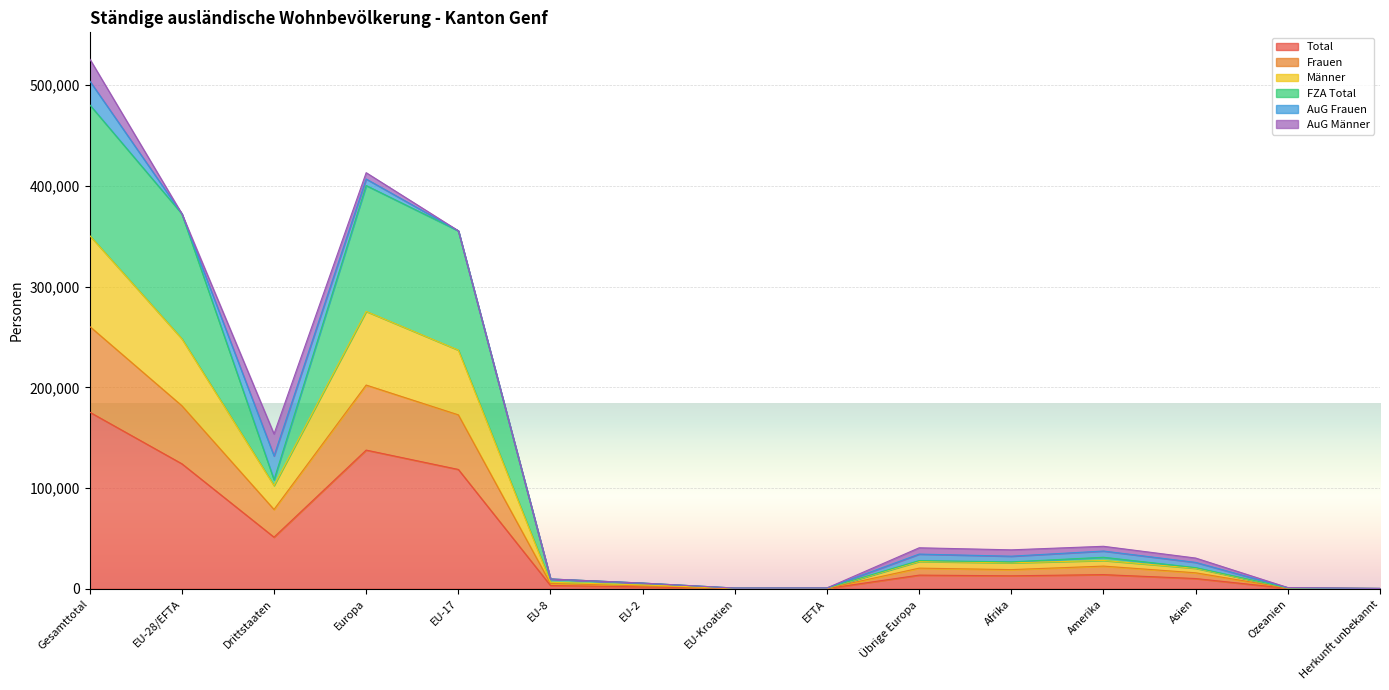

What is the greatest value displayed?

504397